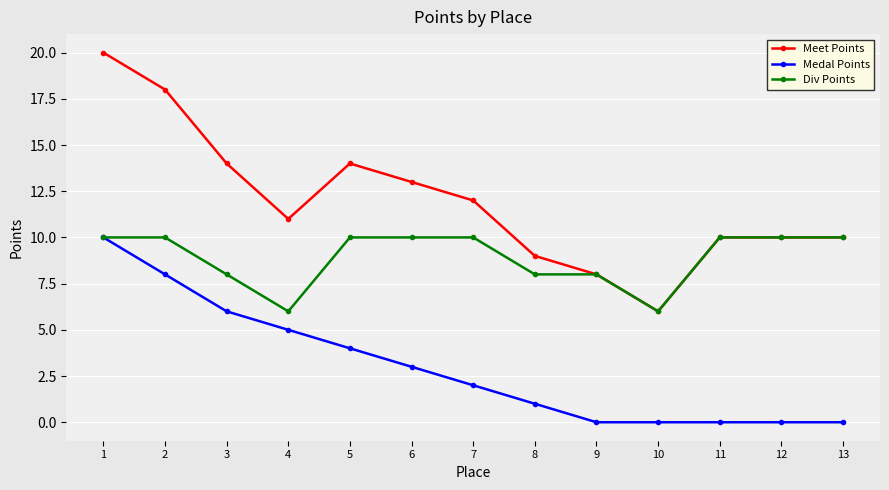

Rank the series by their average value, from highest to lowest.

Meet Points, Div Points, Medal Points